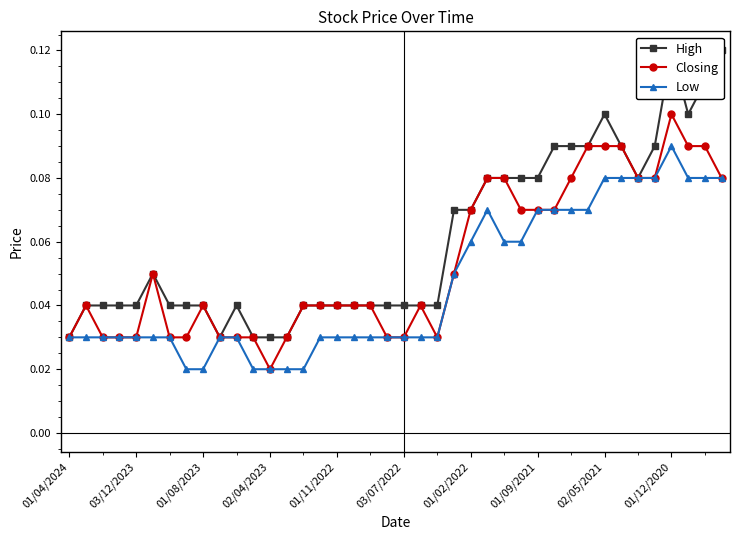

In Closing, how many points are higher than both neighbors (excluding endpoints)?

5